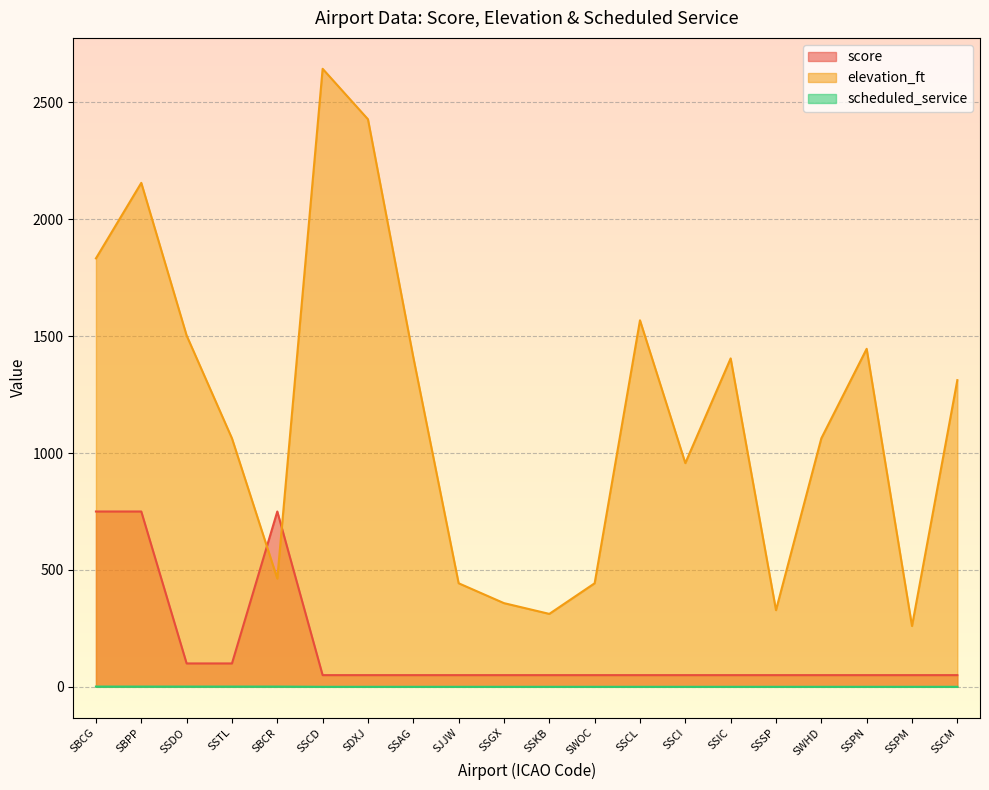

Rank the series by their maximum value, from highest to lowest.

elevation_ft, score, scheduled_service